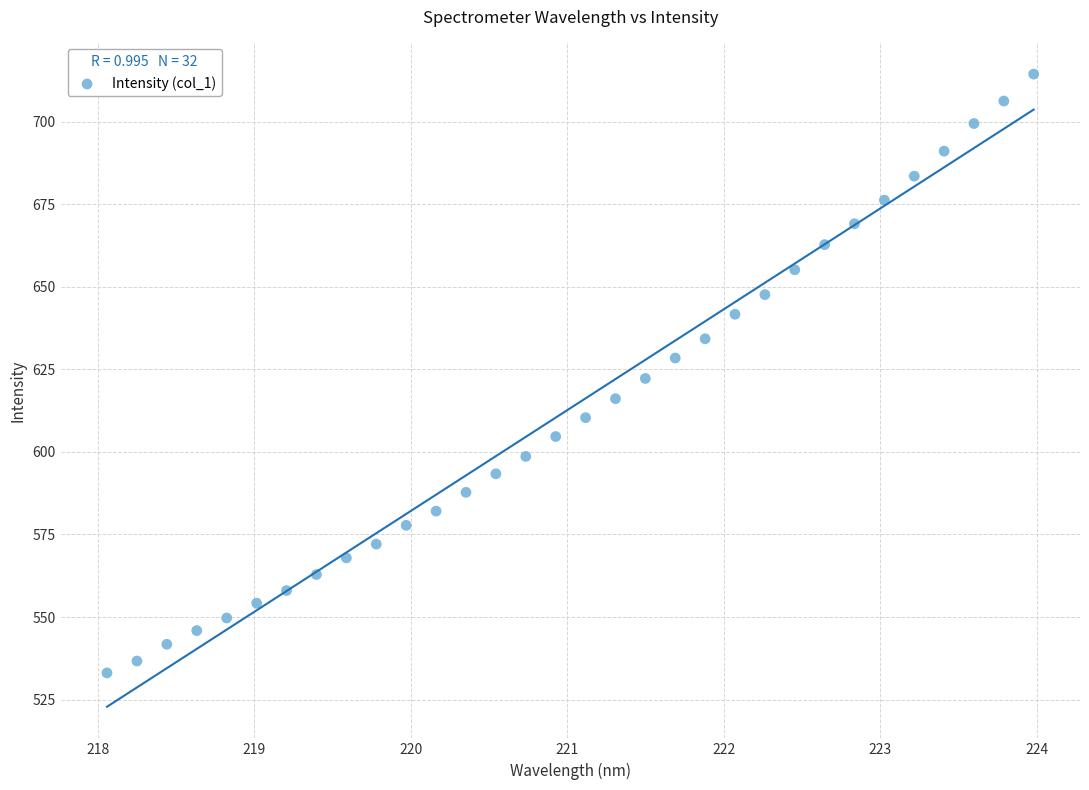

What is the range of Y values (max minus min)?

181.3